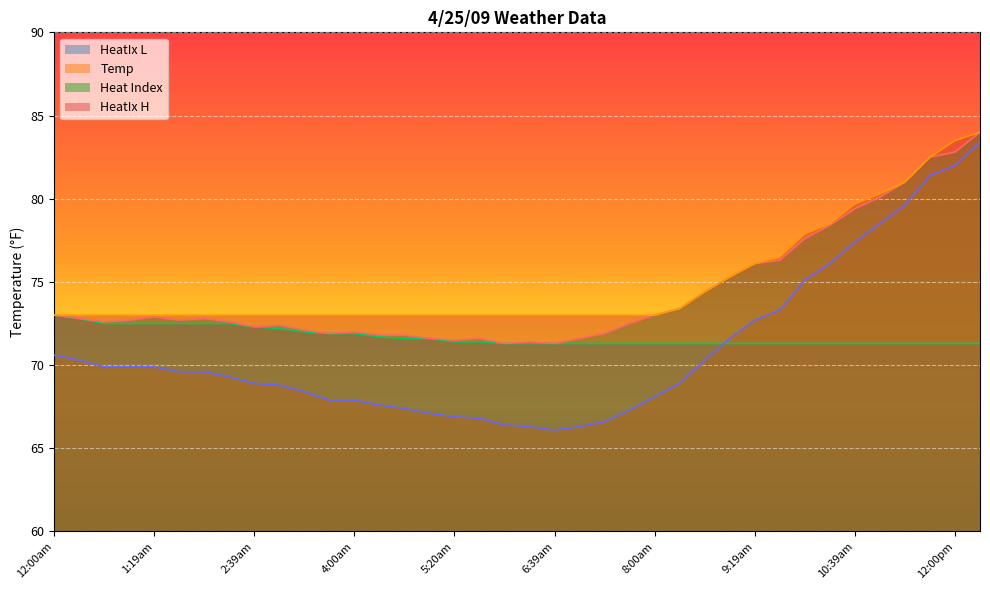

True or false: HeatIx L has a value of 71.3 at 9:19am.

True